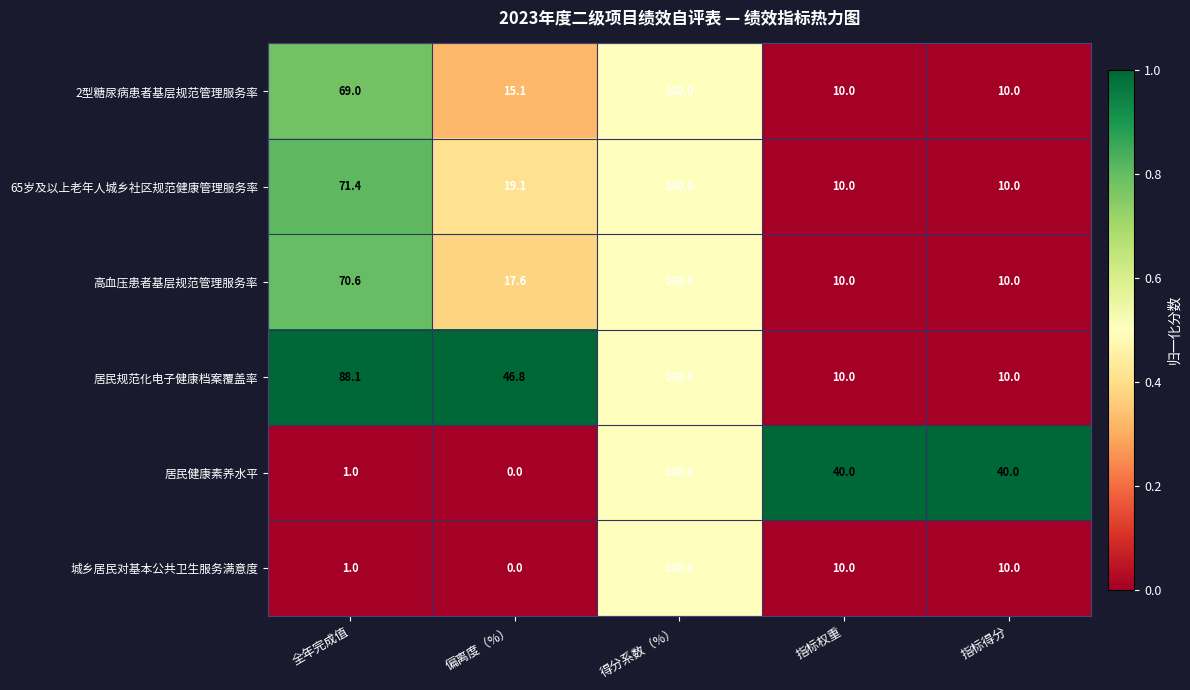

Reading right to left, transcribe all the data shown in this chart.

2型糖尿病患者基层规范管理服务率: 10.0	10.0	100.0	15.1	69.0
65岁及以上老年人城乡社区规范健康管理服务率: 10.0	10.0	100.0	19.1	71.4
高血压患者基层规范管理服务率: 10.0	10.0	100.0	17.6	70.6
居民规范化电子健康档案覆盖率: 10.0	10.0	100.0	46.8	88.1
居民健康素养水平: 40.0	40.0	100.0	0.0	1.0
城乡居民对基本公共卫生服务满意度: 10.0	10.0	100.0	0.0	1.0